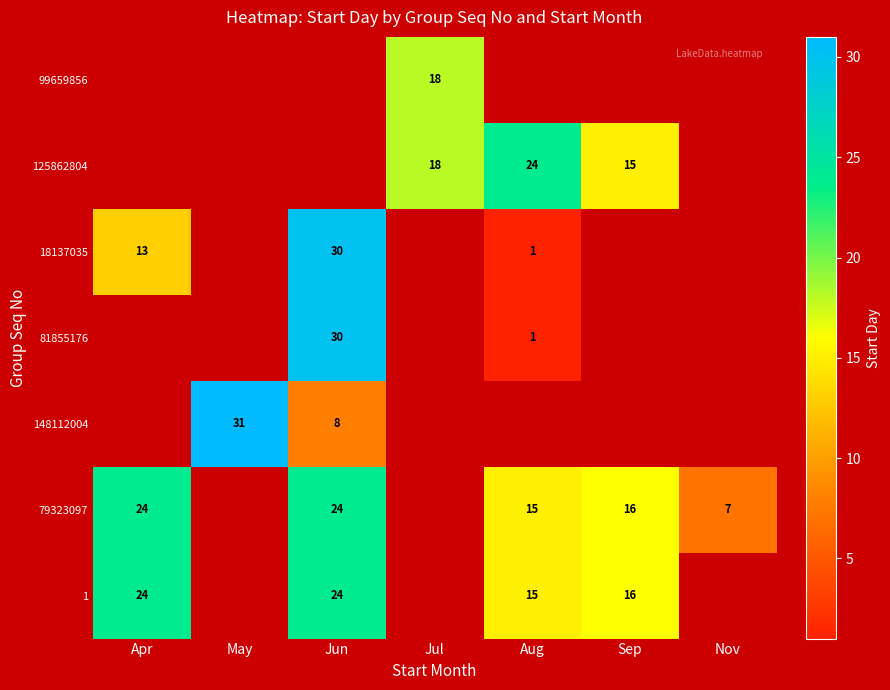

The 81855176 series shows 1 at Aug. True or false?

True